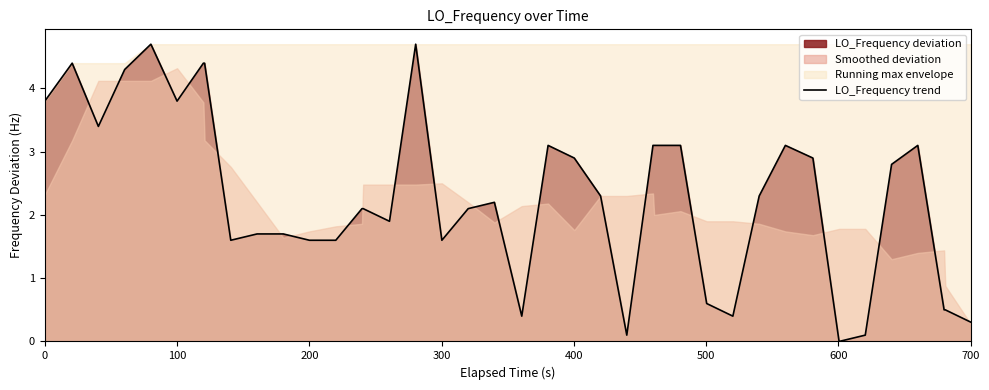

How many lines are shown in the chart?

1